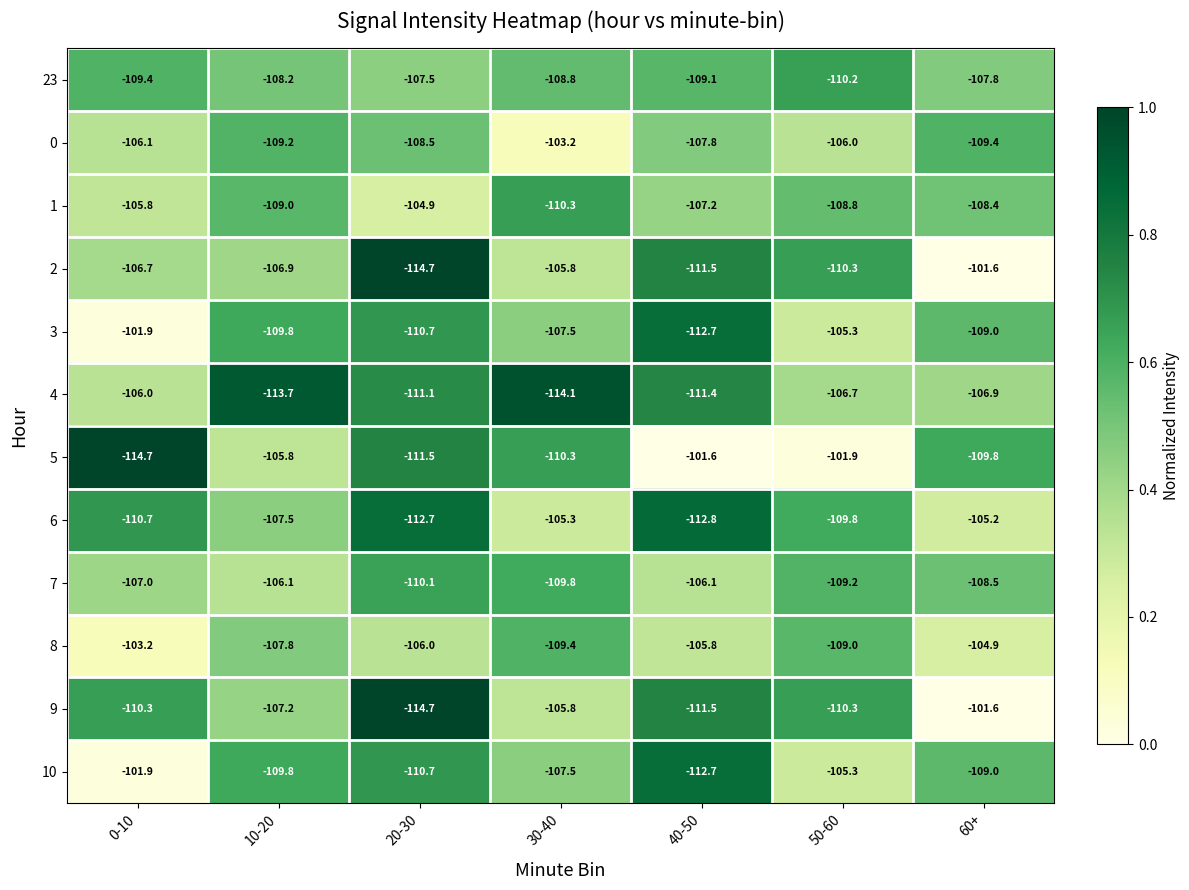

What is the total value across all series at 0-10?

-1283.7